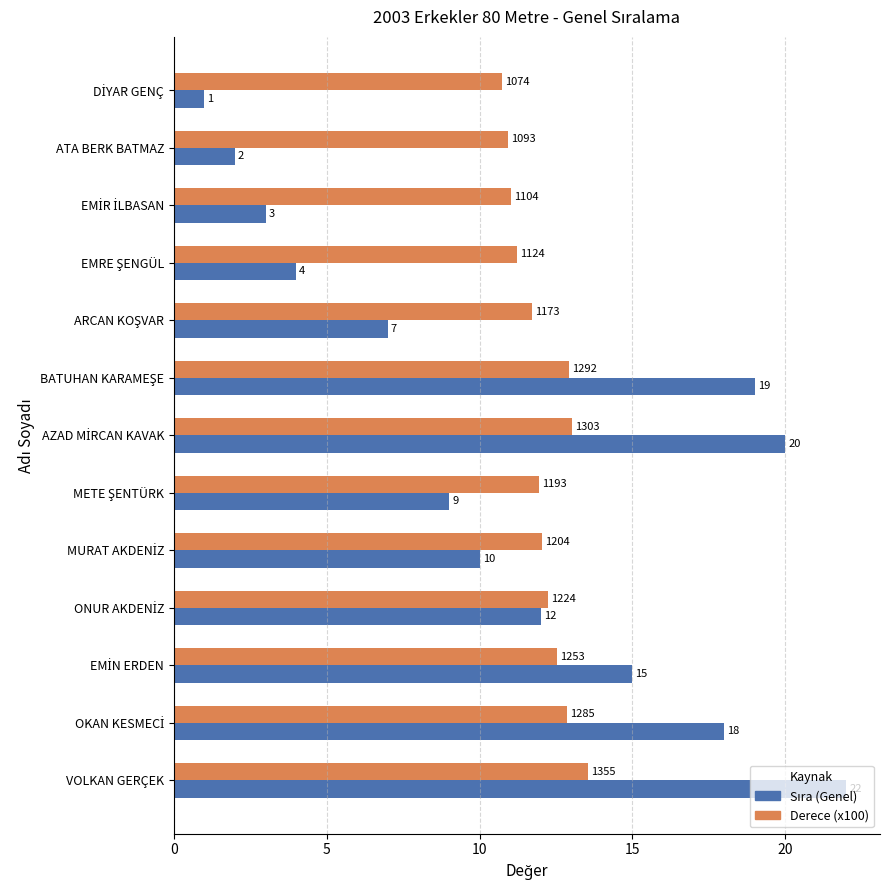

Which category has the highest value across all series?

VOLKAN GERÇEK